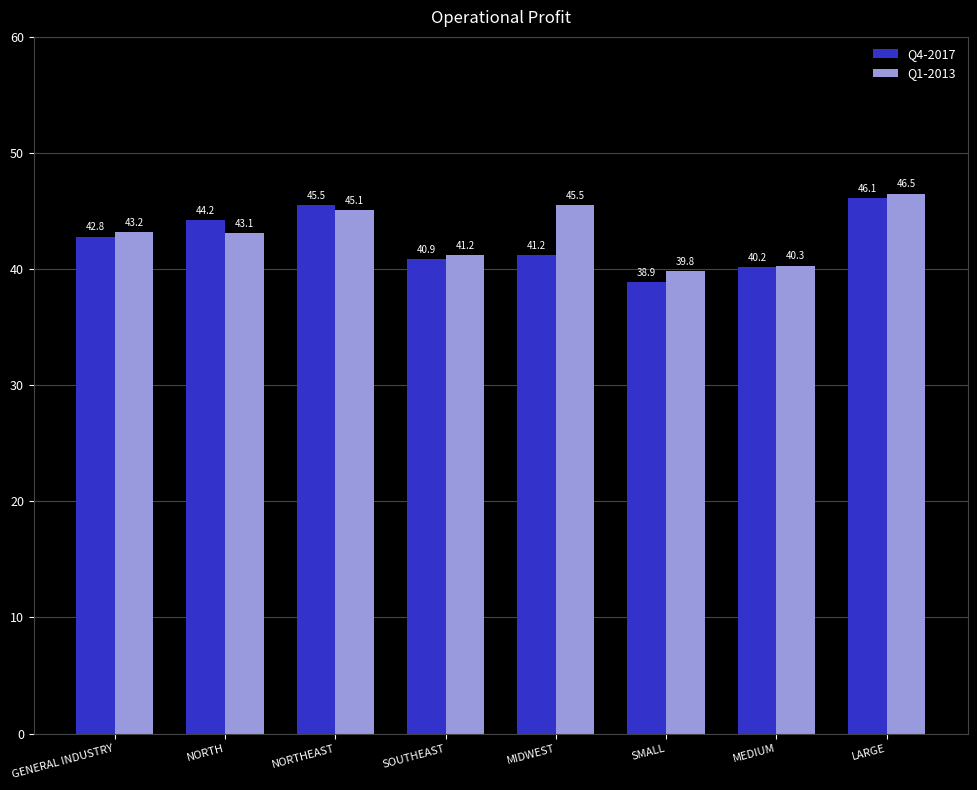

Reading right to left, list all the values displayed in this chart.

Q4-2017: 46.1	40.2	38.9	41.2	40.9	45.5	44.2	42.8
Q1-2013: 46.5	40.3	39.8	45.5	41.2	45.1	43.1	43.2